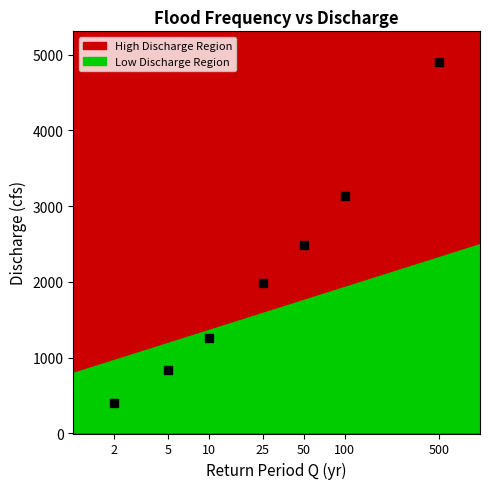

What is the average Y value?

2144